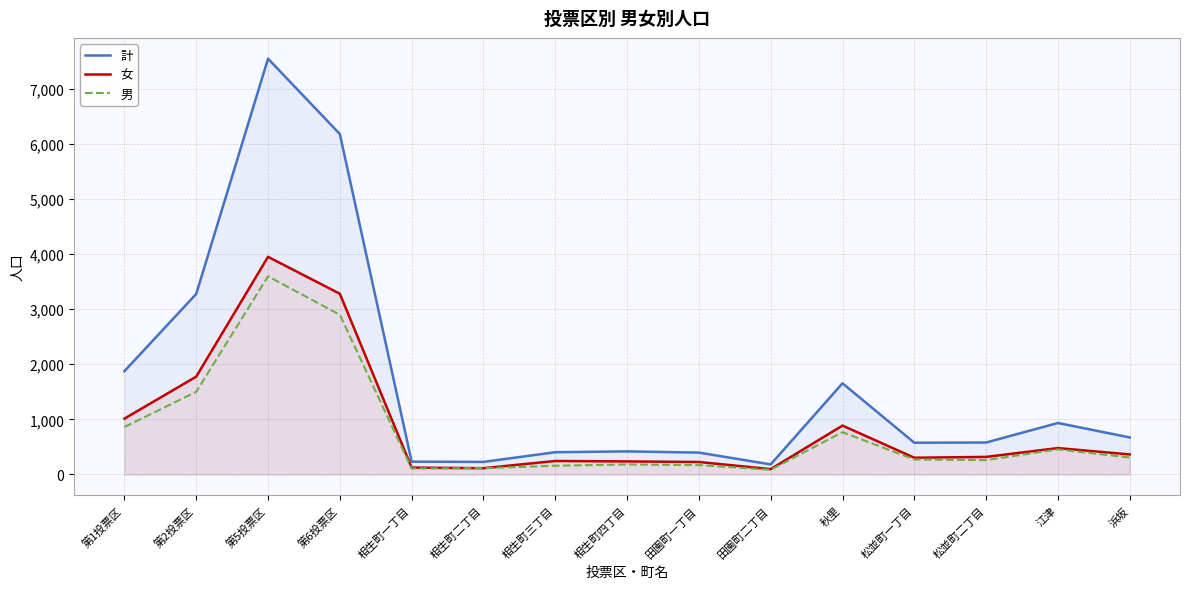

What is the spread (max minus min) of values at 相生町一丁目?

125